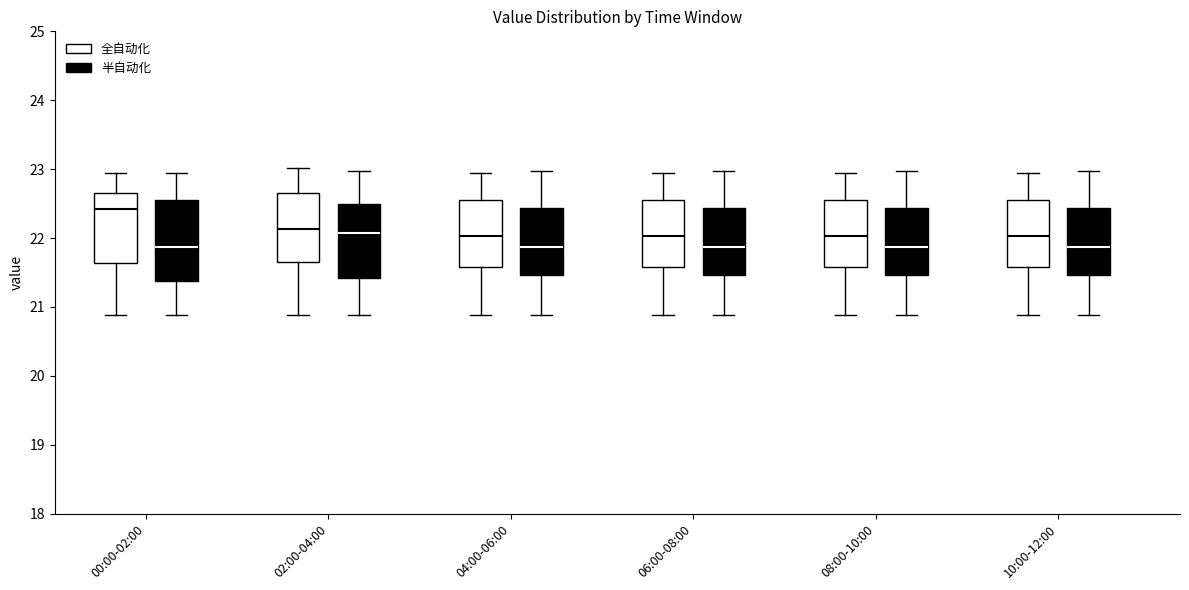

Which box has the highest median line?

00:00-02:00 (全自动化)